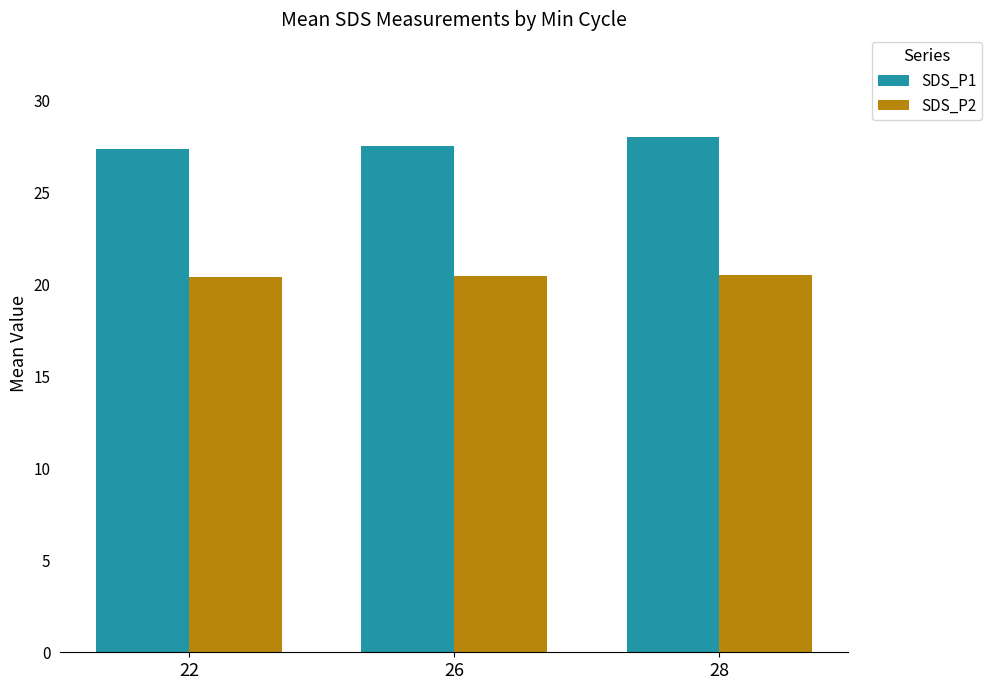

Is the value of SDS_P1 at 22 greater than the value of SDS_P2 at 28?

Yes